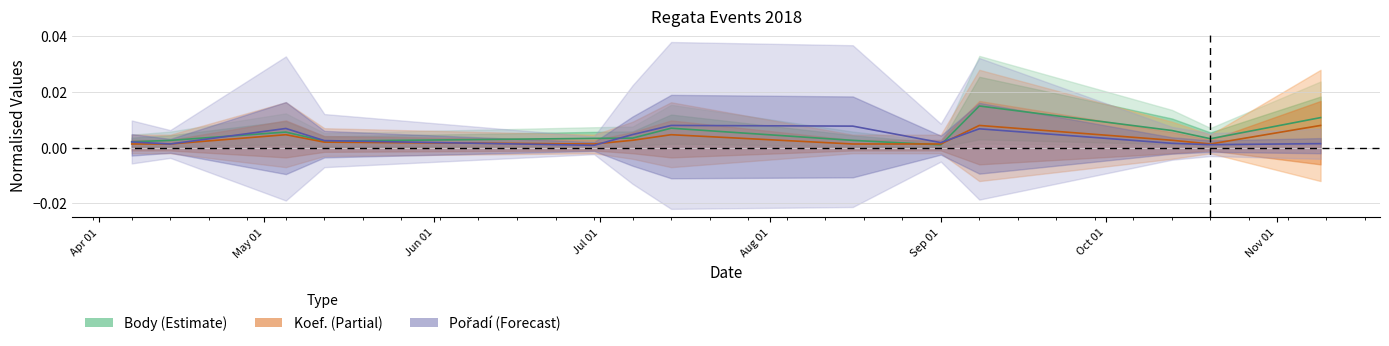

Is the value of Pořadí at 2018-07-07 greater than the value of Koef. at 2018-10-13?

Yes